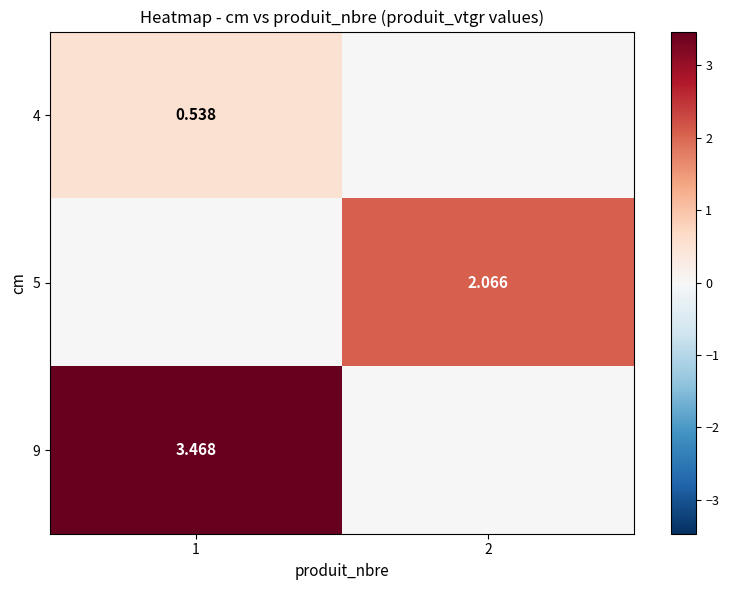

Which label corresponds to the smallest value in the chart?

2